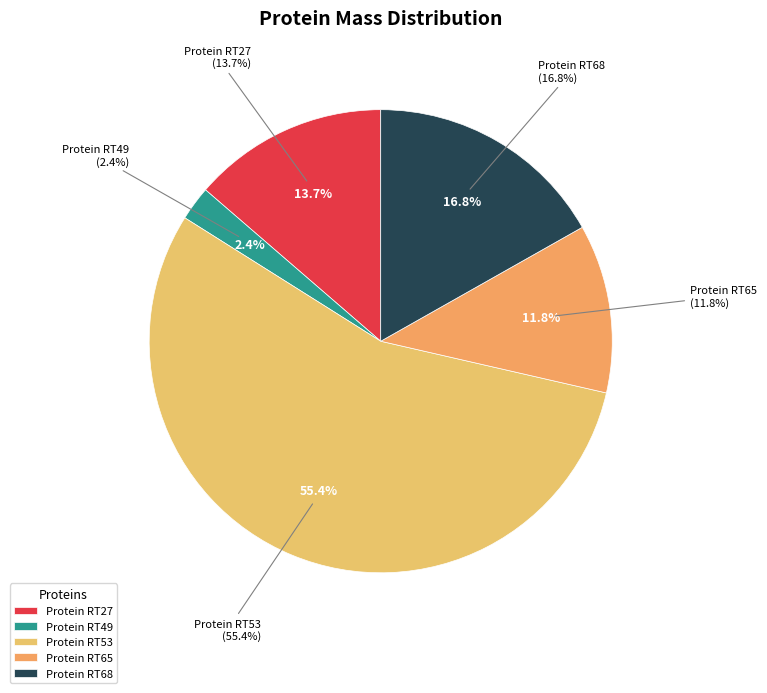

Is tr|A0A1Z2RT53|A0A1Z2RT53_9VIRU the majority of the pie?

Yes